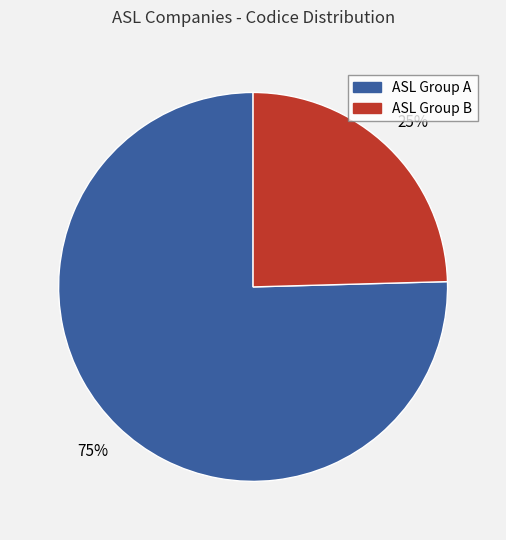

Is there any slice that represents more than half of the pie?

Yes